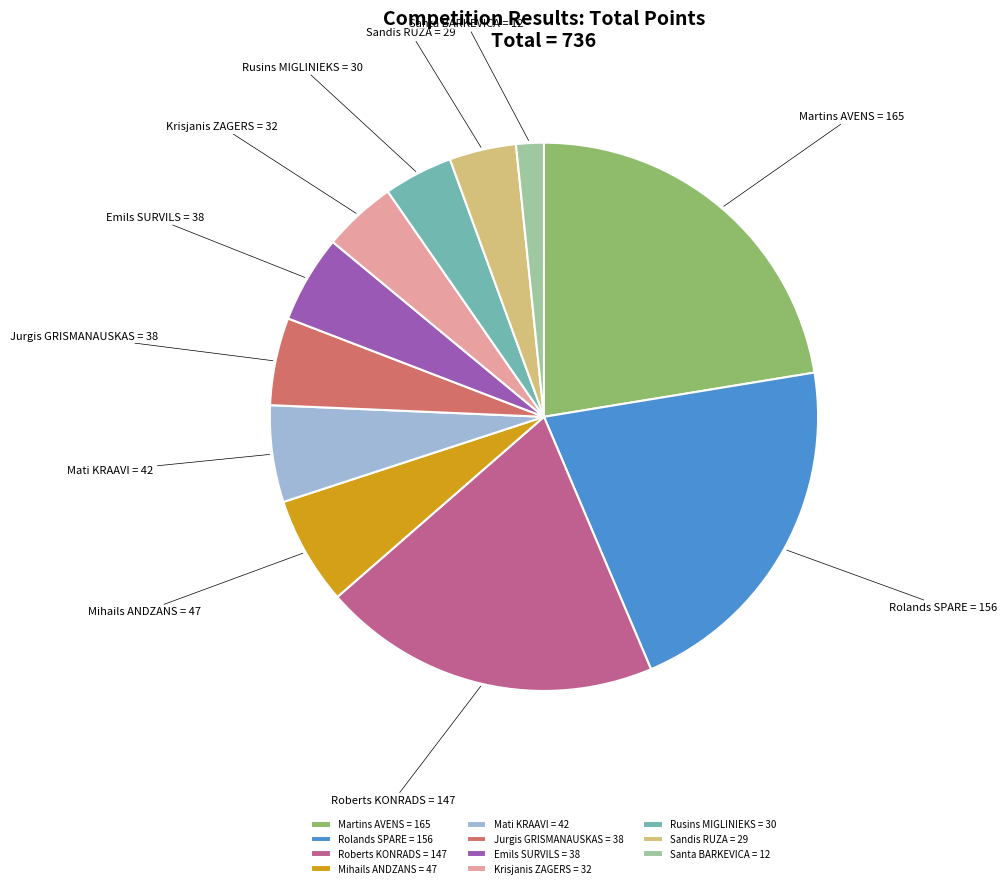

Combined, do Sandis RUZA = 29 and Krisjanis ZAGERS = 32 account for over 50%?

No